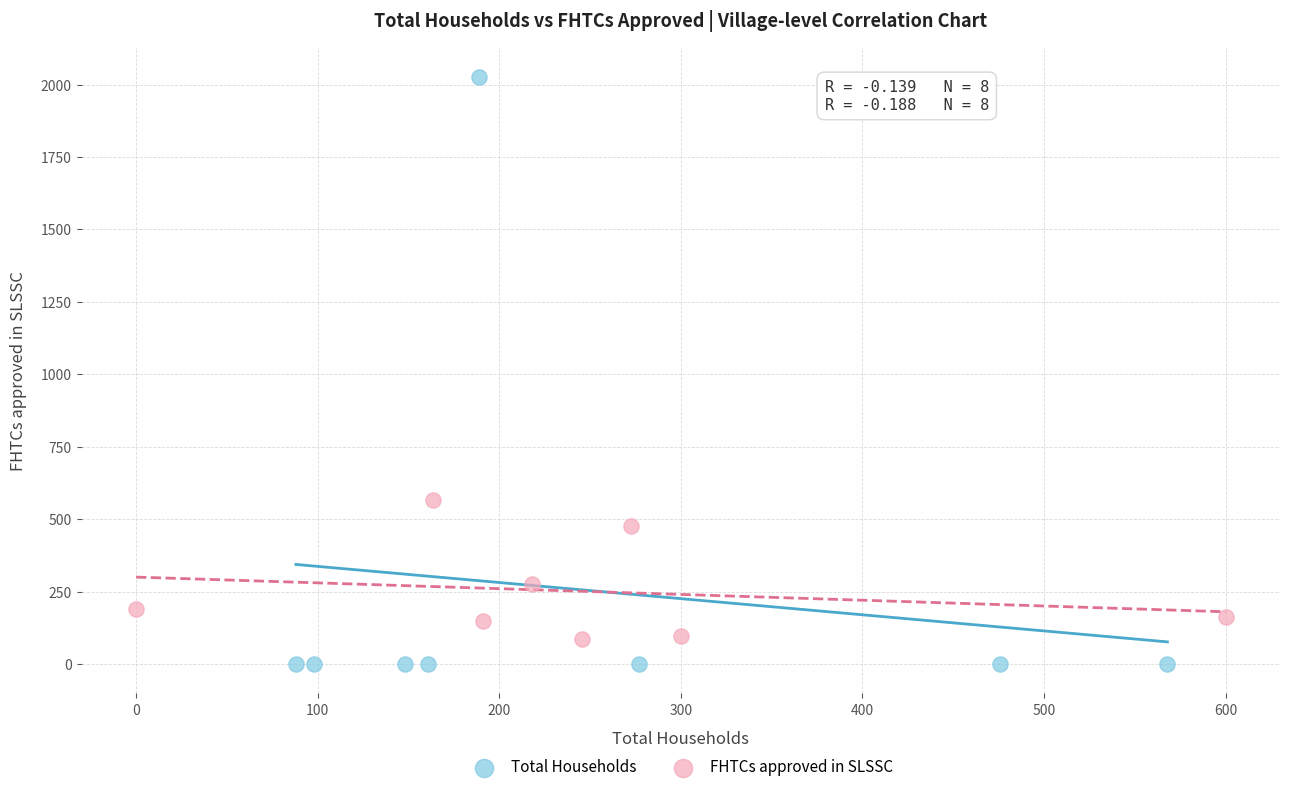

What are all the series names shown in the legend?

Total Households, FHTCs approved in SLSSC